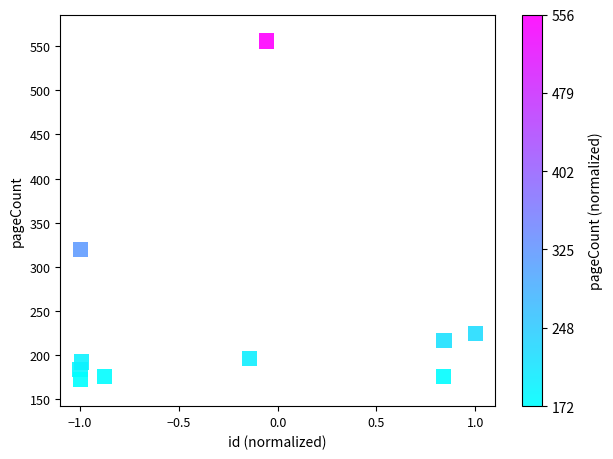

What is the range of Y values (max minus min)?

384